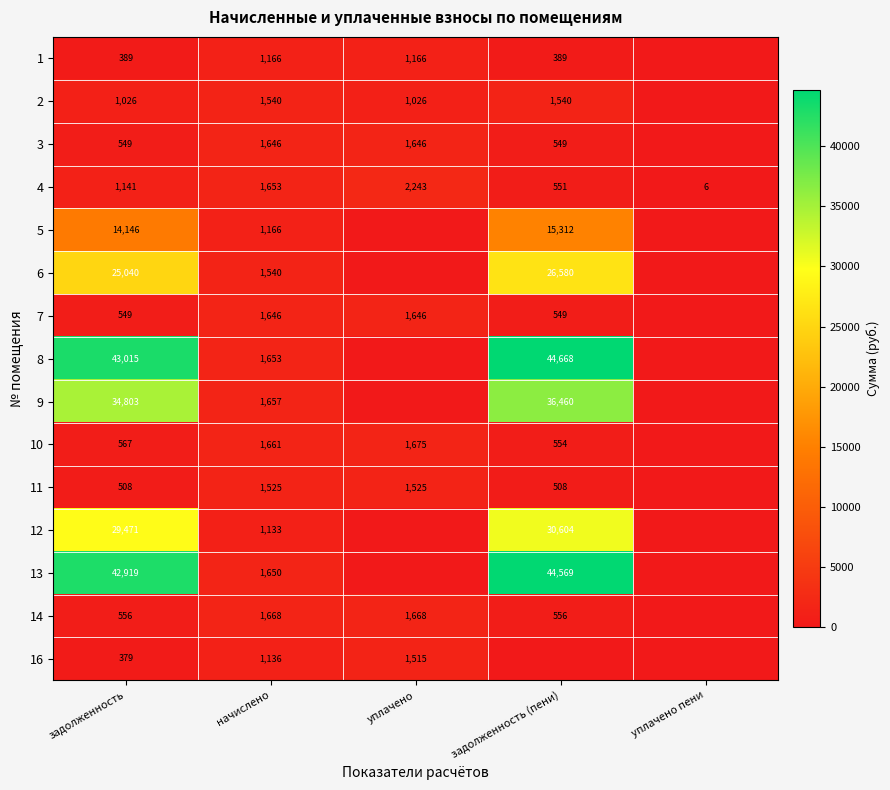

What is the difference between the highest and lowest values at задолженность?

42636